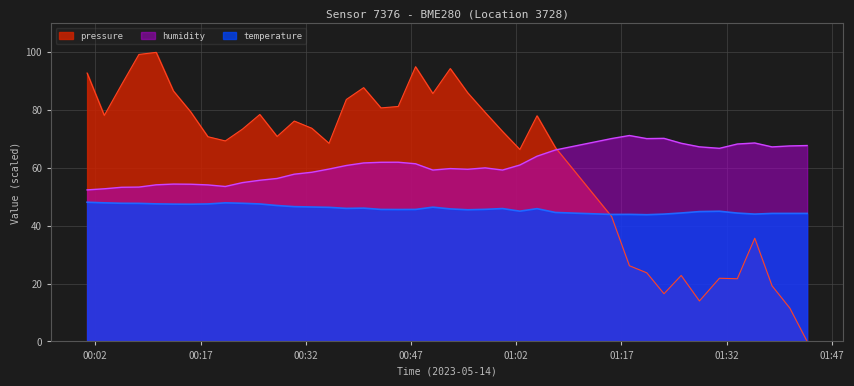

At which label does humidity reach its minimum?

2023-05-14T00:00:50